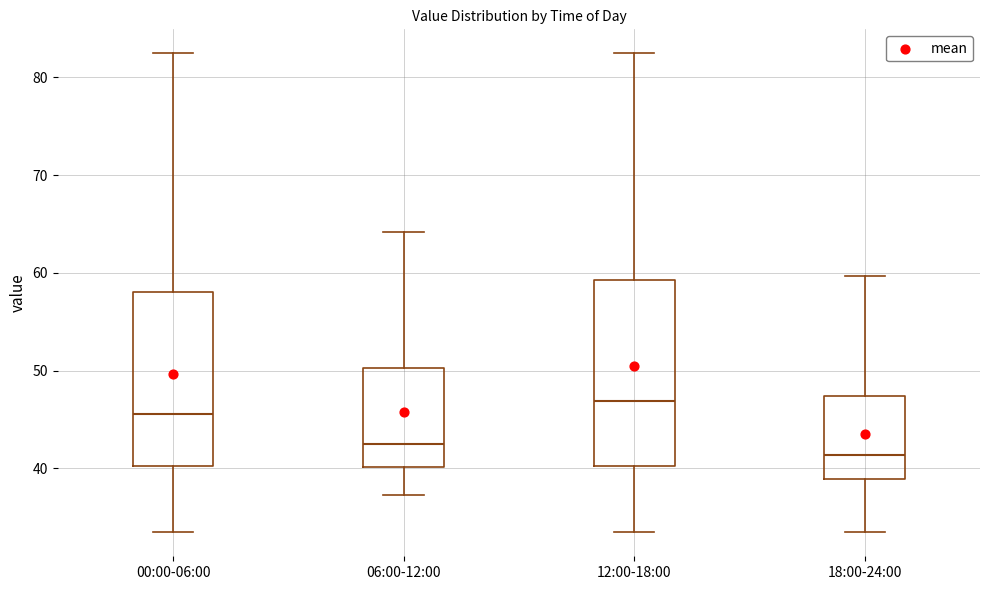

Where does the median line of the box for 00:00-06:00 sit on the y-axis? The values are not printed on the chart, so give them approximately, as read against the axis.

46